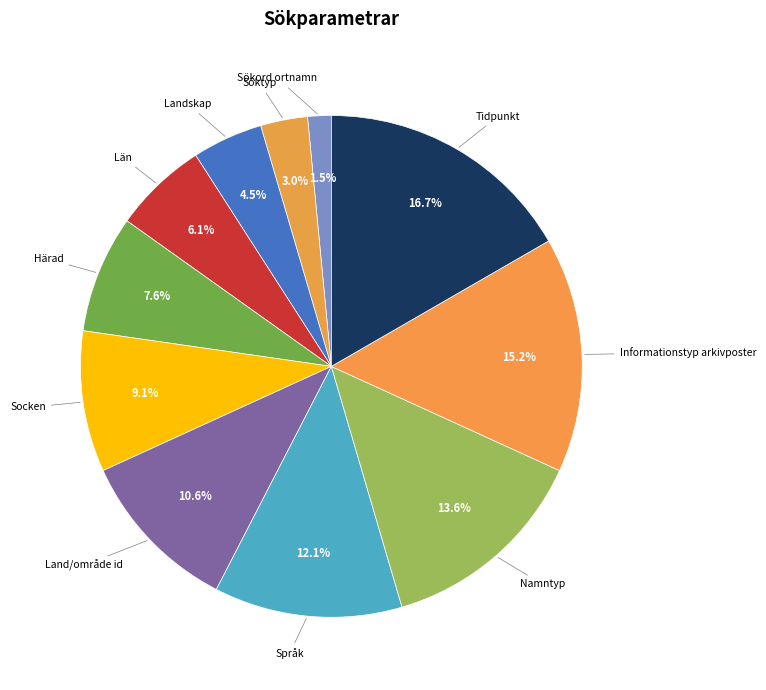

Which slice is the largest?

Tidpunkt